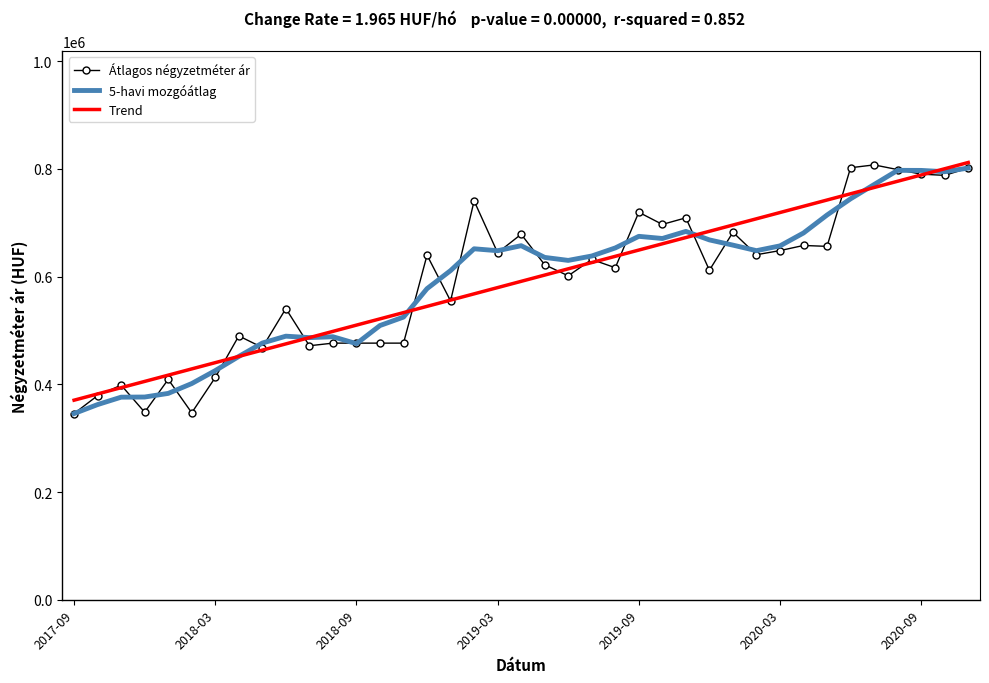

How many series are shown in this chart?

3